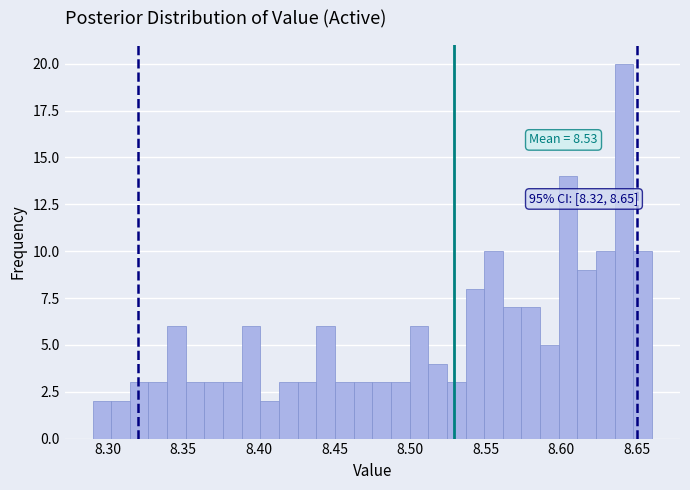

Around what value on the x-axis is the tallest bar? Give the approximate position of its centre, as read against the axis.

8.640